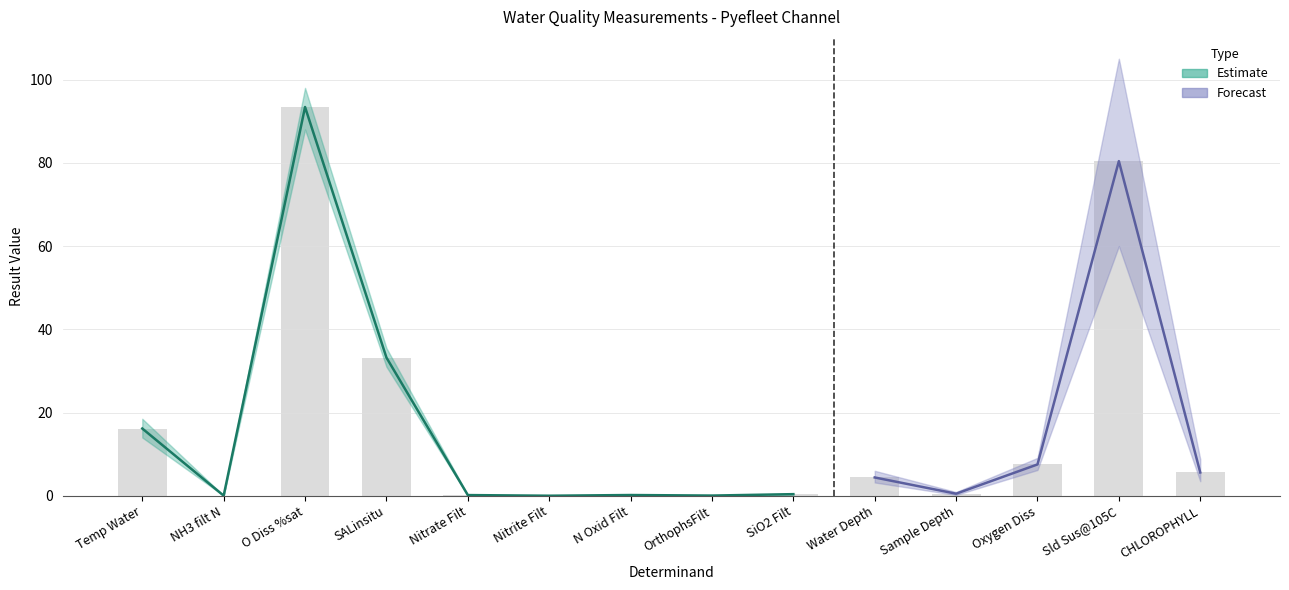

What is the sum of all values?

242.0